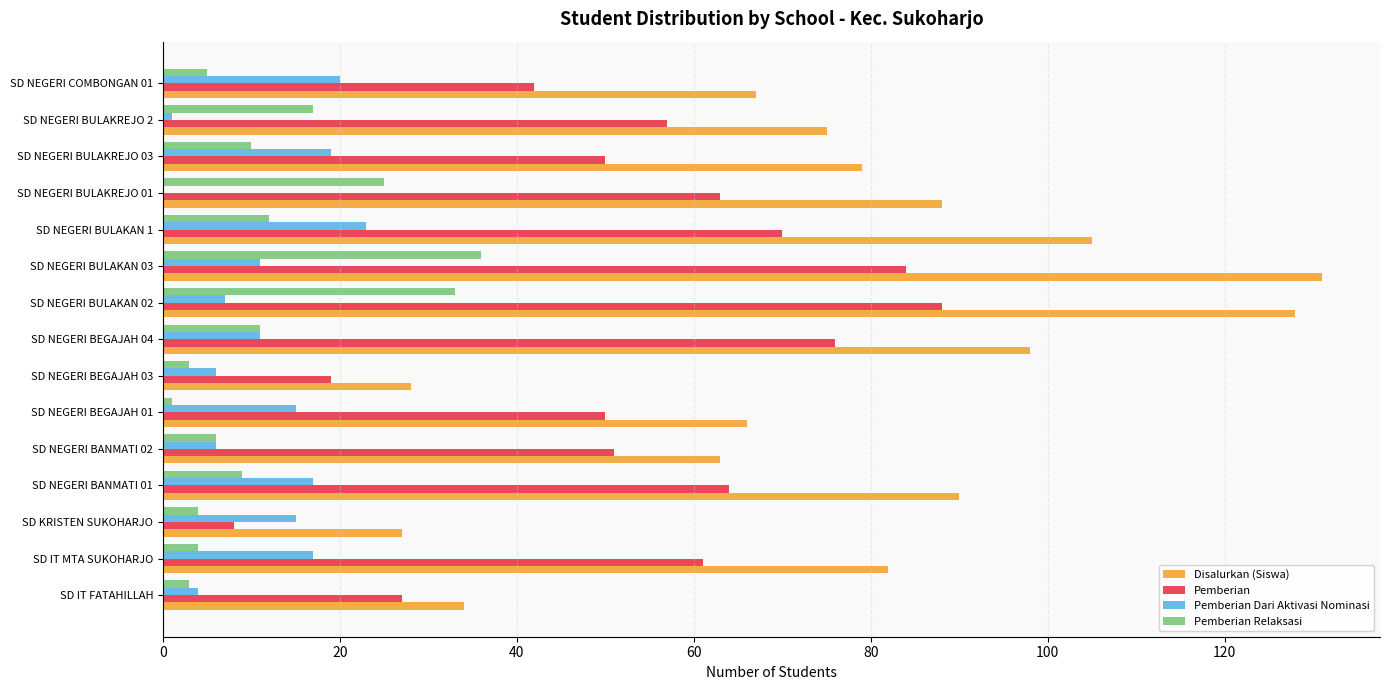

Between SD KRISTEN SUKOHARJO and SD NEGERI BULAKREJO 01, which series saw the biggest shift?

Disalurkan (Siswa)